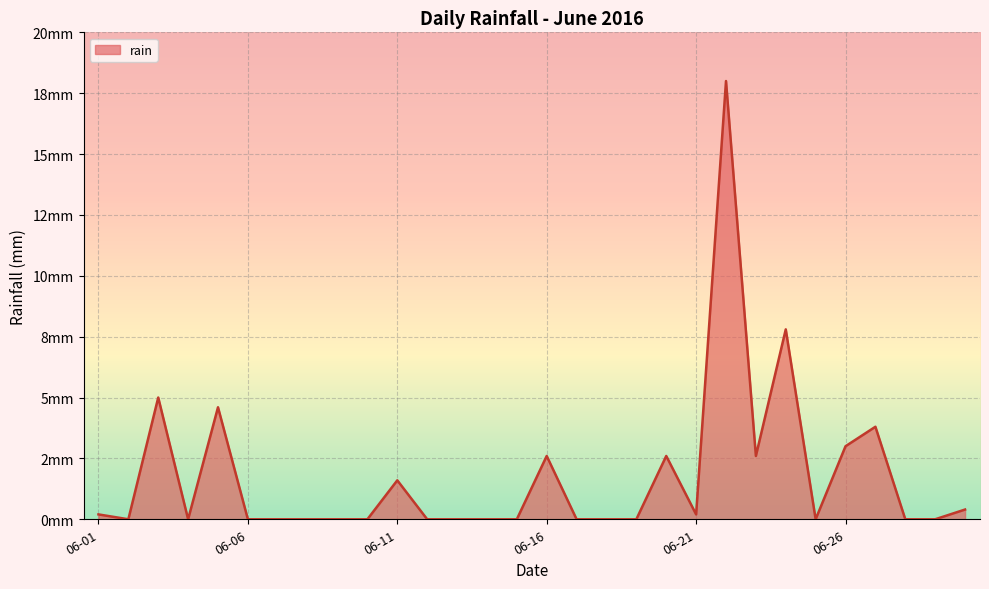

What is the greatest value displayed?

18.0